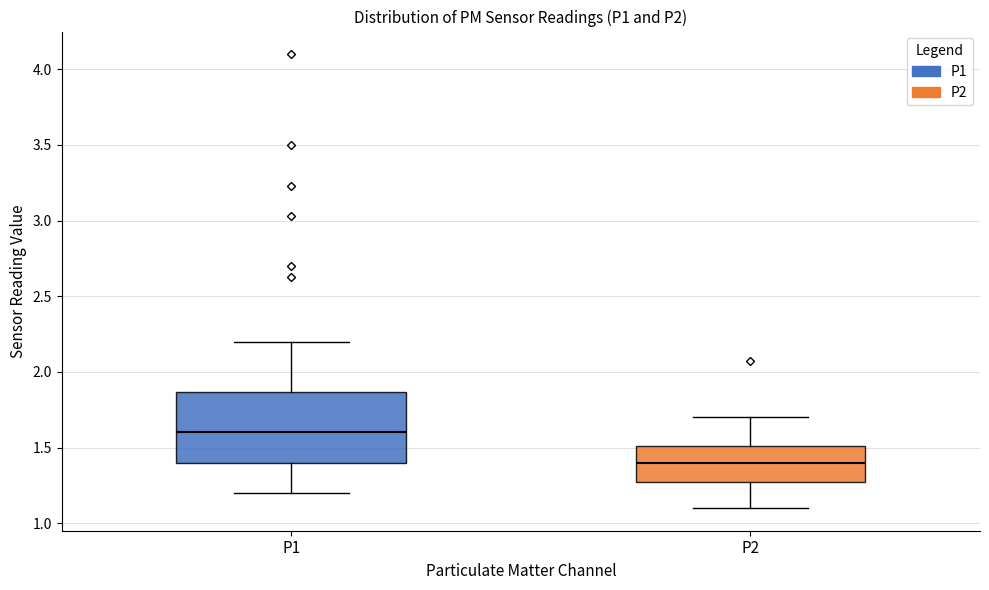

Which box is the tallest, from its lower edge to its upper edge?

P1